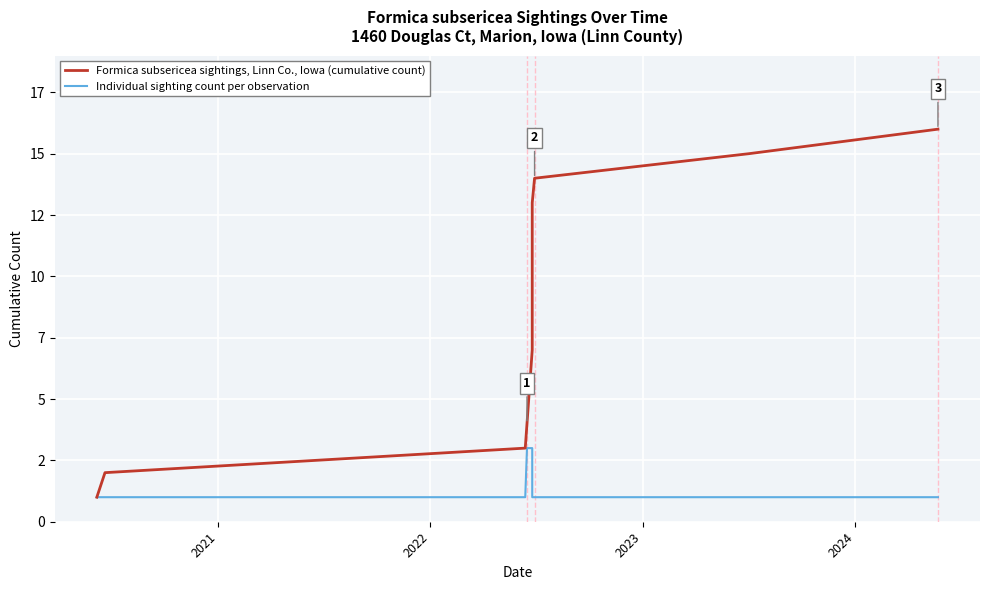

What are all the series names shown in the legend?

Formica subsericea sightings, Linn Co., Iowa (cumulative count), Individual sighting count per observation